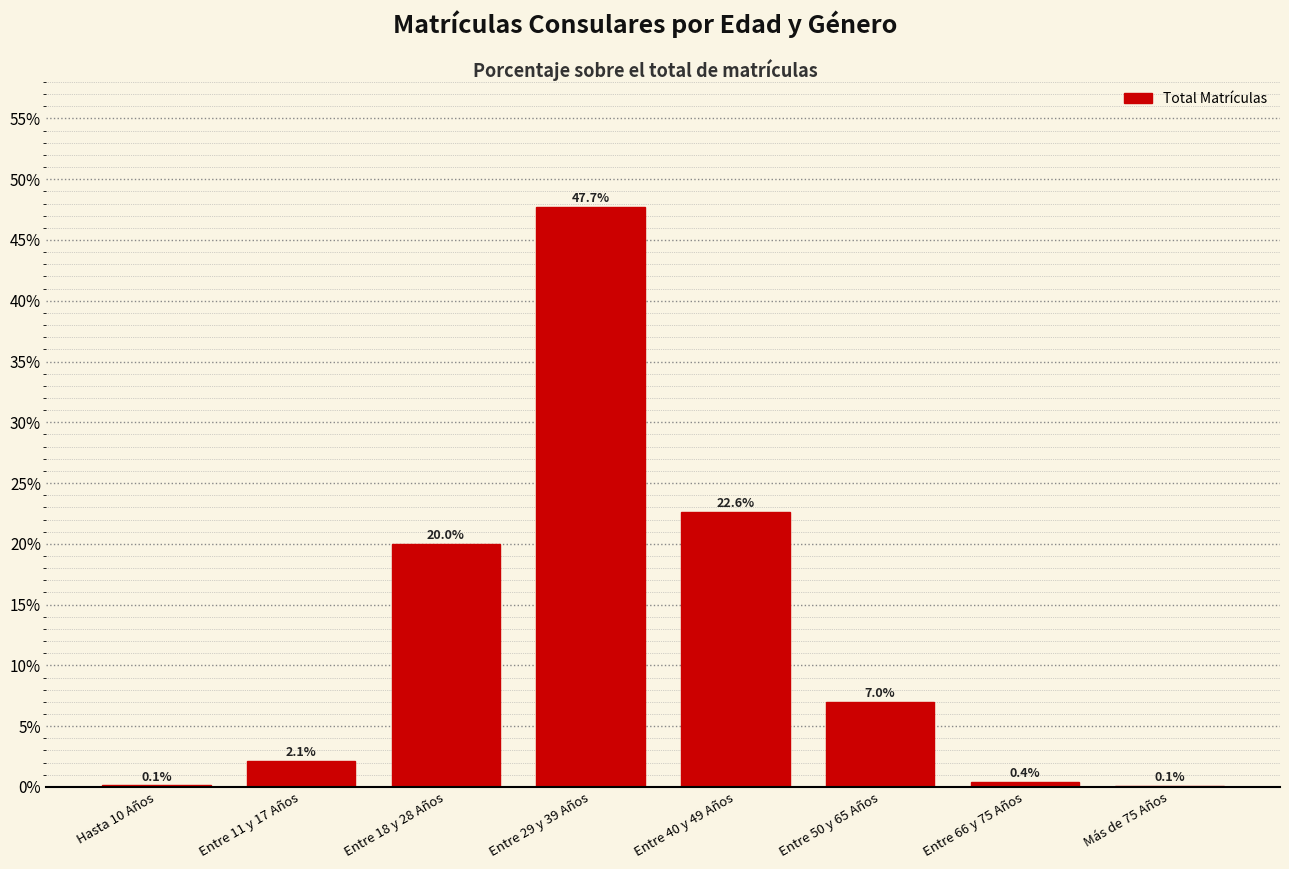

Reading right to left, transcribe all the data shown in this chart.

Más de 75 Años=0.1	Entre 66 y 75 Años=0.4	Entre 50 y 65 Años=7.0	Entre 40 y 49 Años=22.6	Entre 29 y 39 Años=47.7	Entre 18 y 28 Años=20.0	Entre 11 y 17 Años=2.1	Hasta 10 Años=0.1